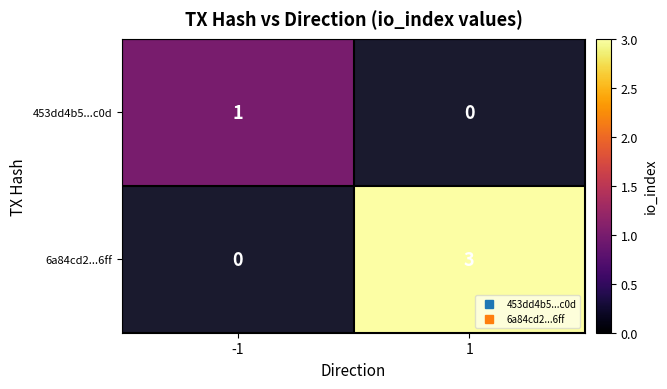

Is the value of 6a84cd2...6ff at -1 greater than the value of 453dd4b5...c0d at 1?

No